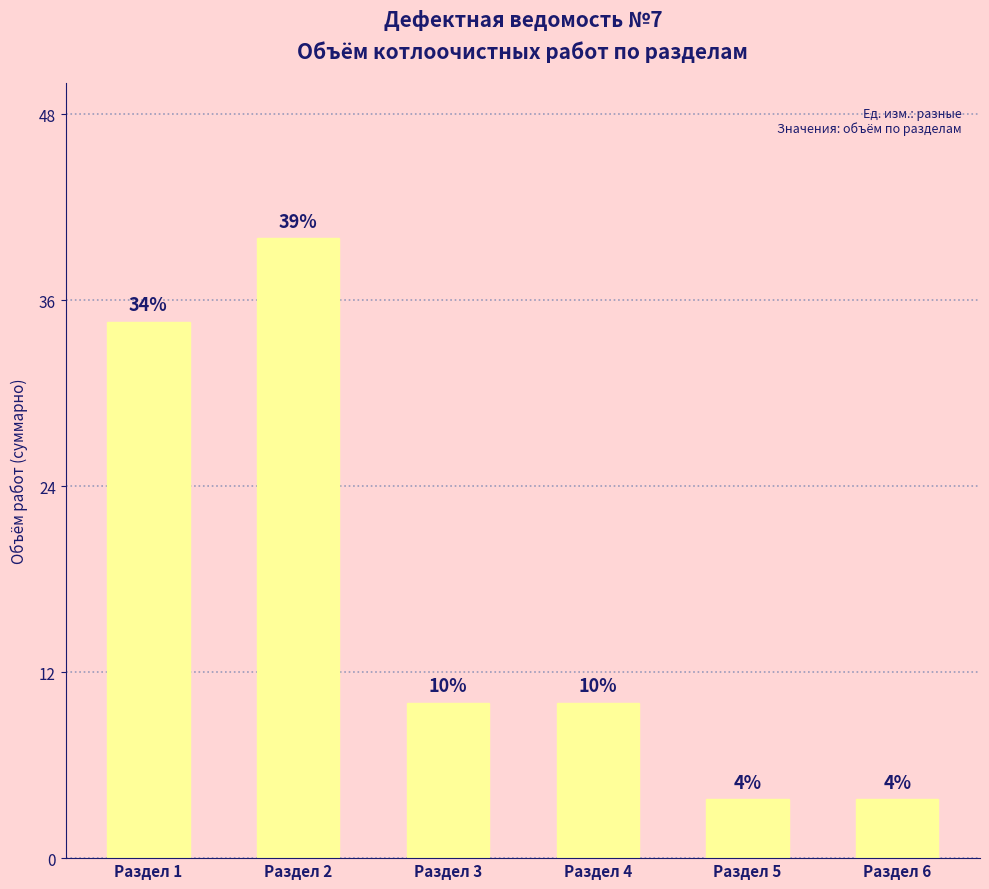

Are the bars horizontal?

No